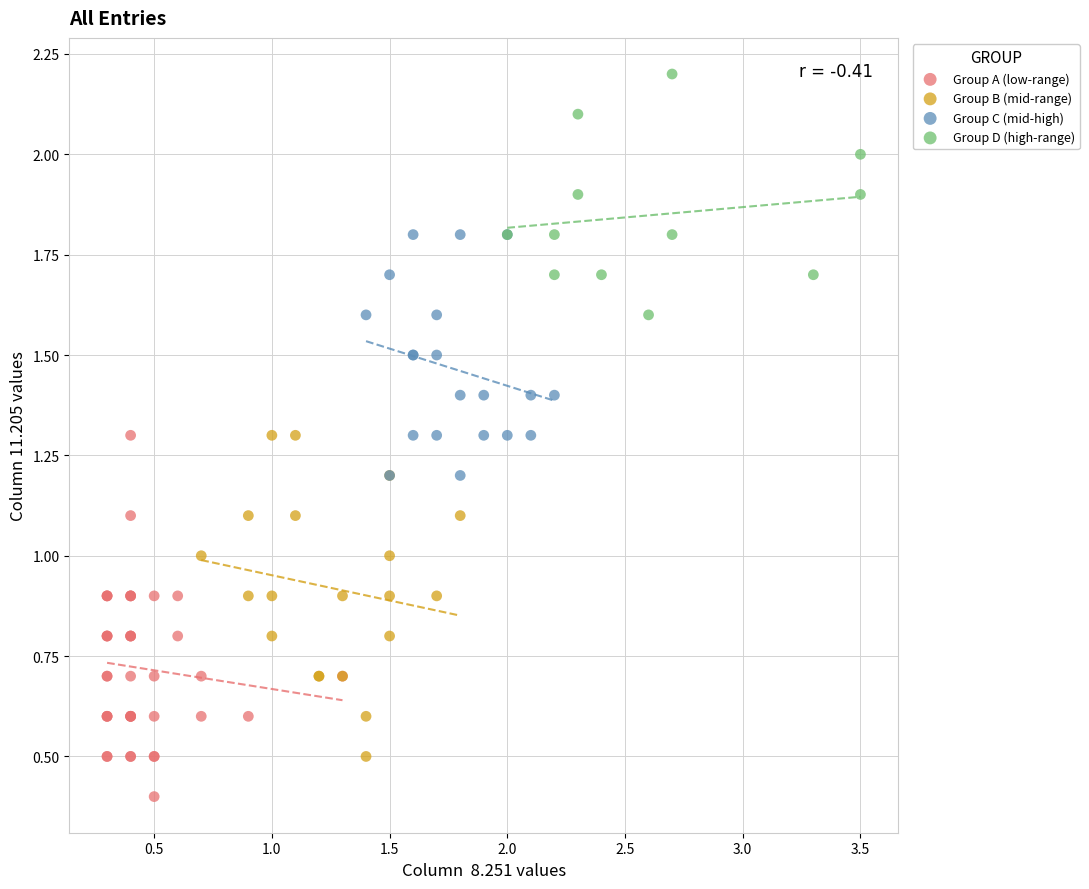

Which series reaches the minimum Y coordinate?

Group A (low-range)